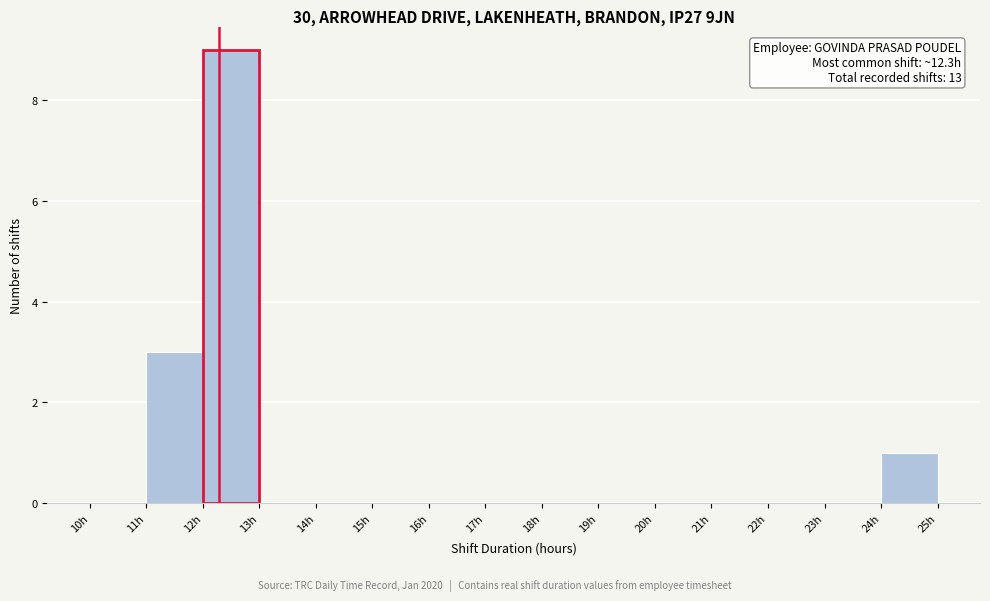

Over which range of the x-axis is the bar tallest?

12 to 13